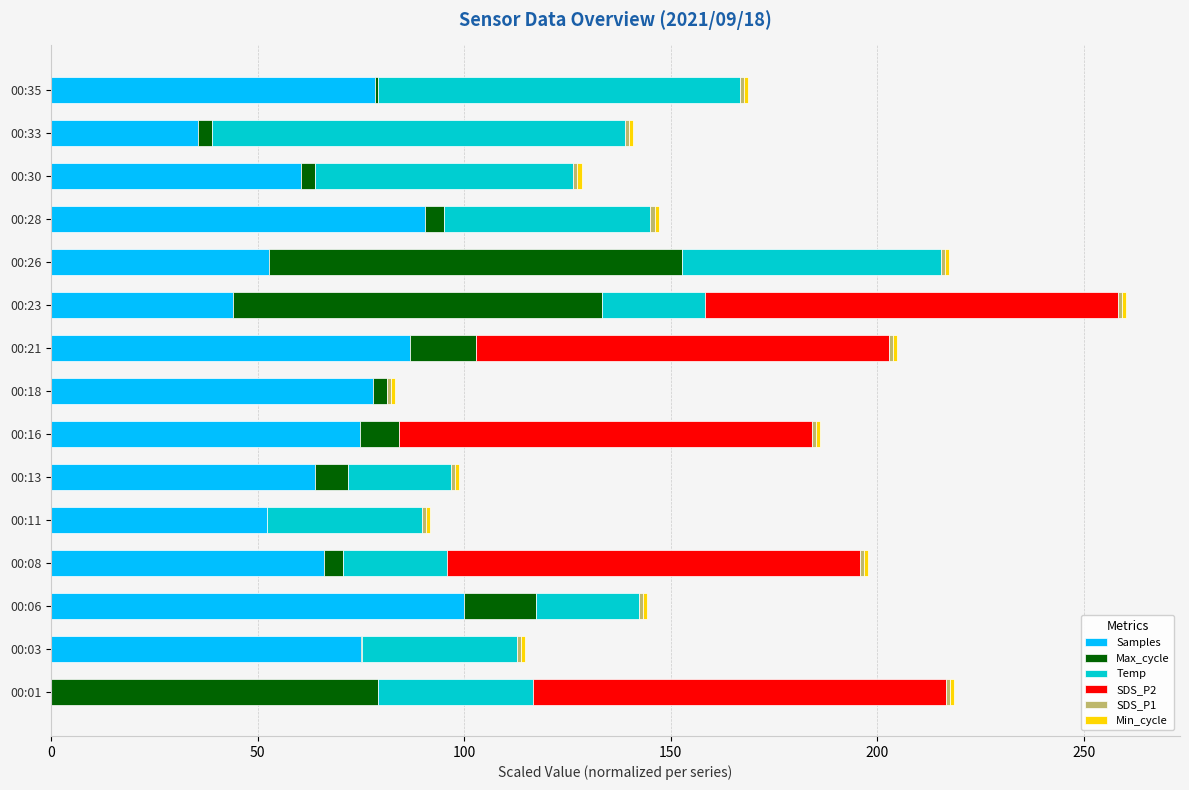

What is the sum of all Samples values?

958.7